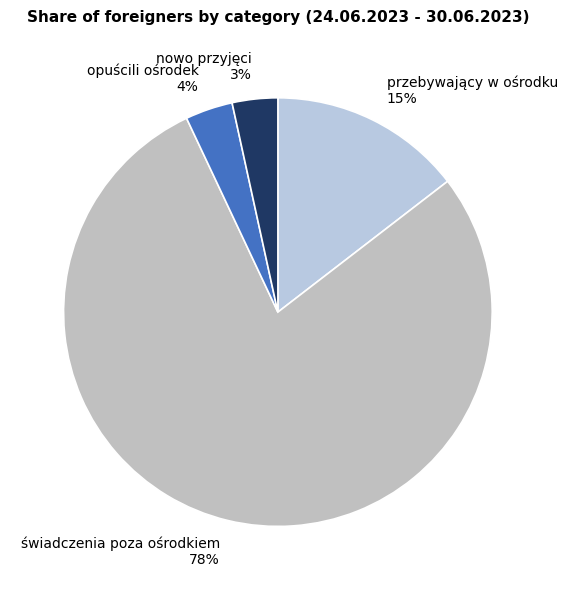

The świadczenia poza ośrodkiem slice represents 78% of the pie. True or false?

True